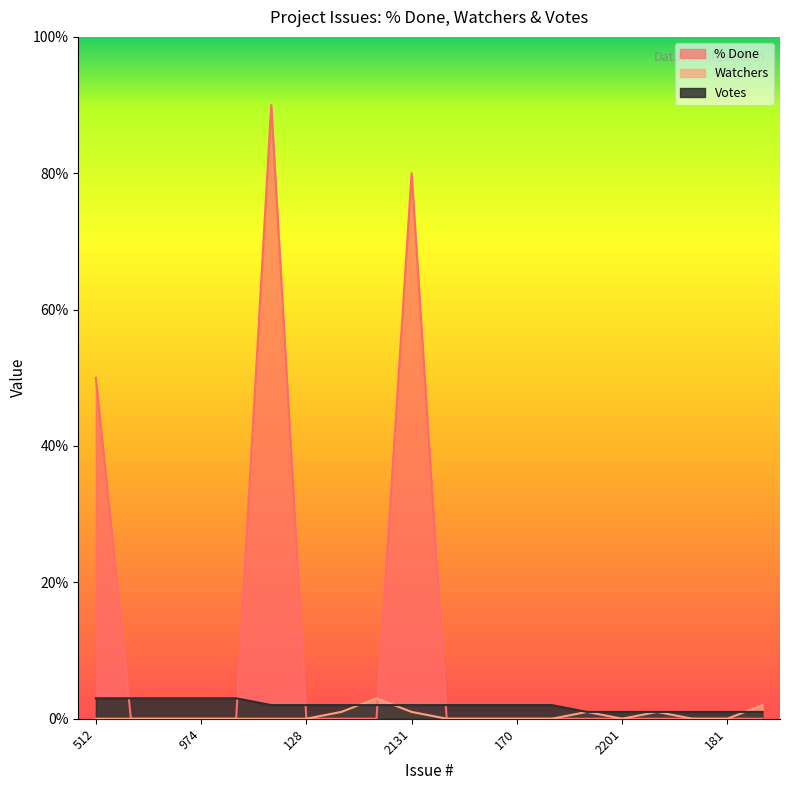

True or false: Watchers has more than 1 interior local peaks.

True